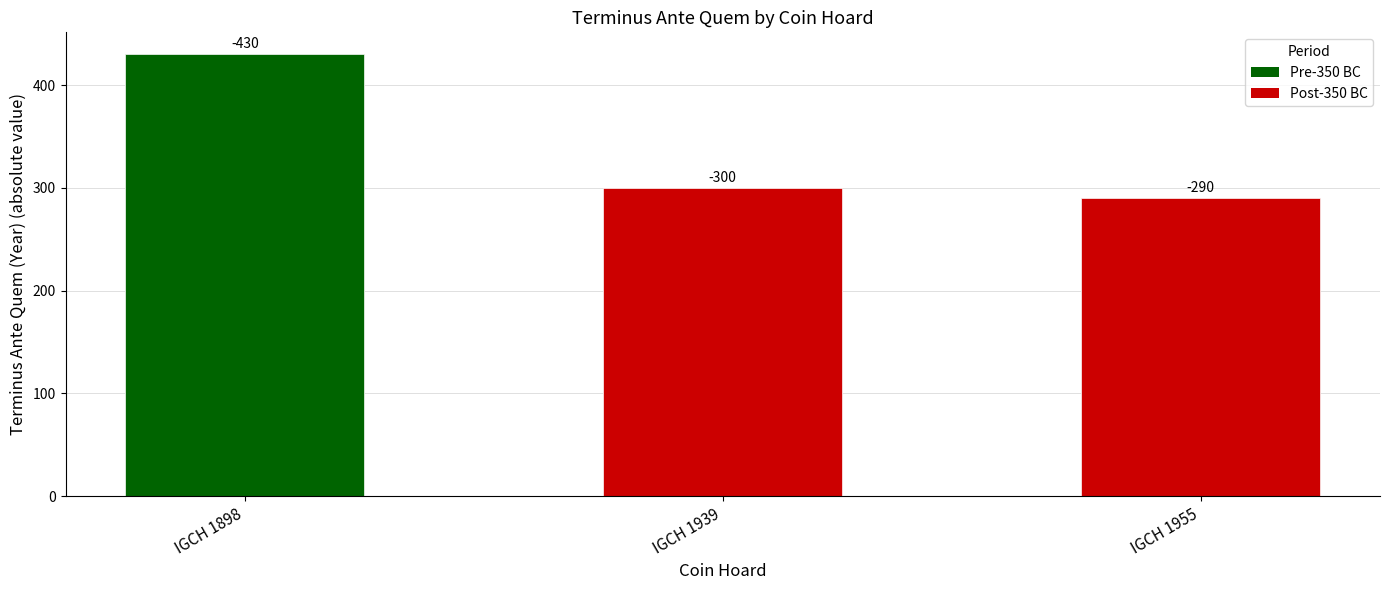

What is the change in value from IGCH 1898 to IGCH 1955?

-140